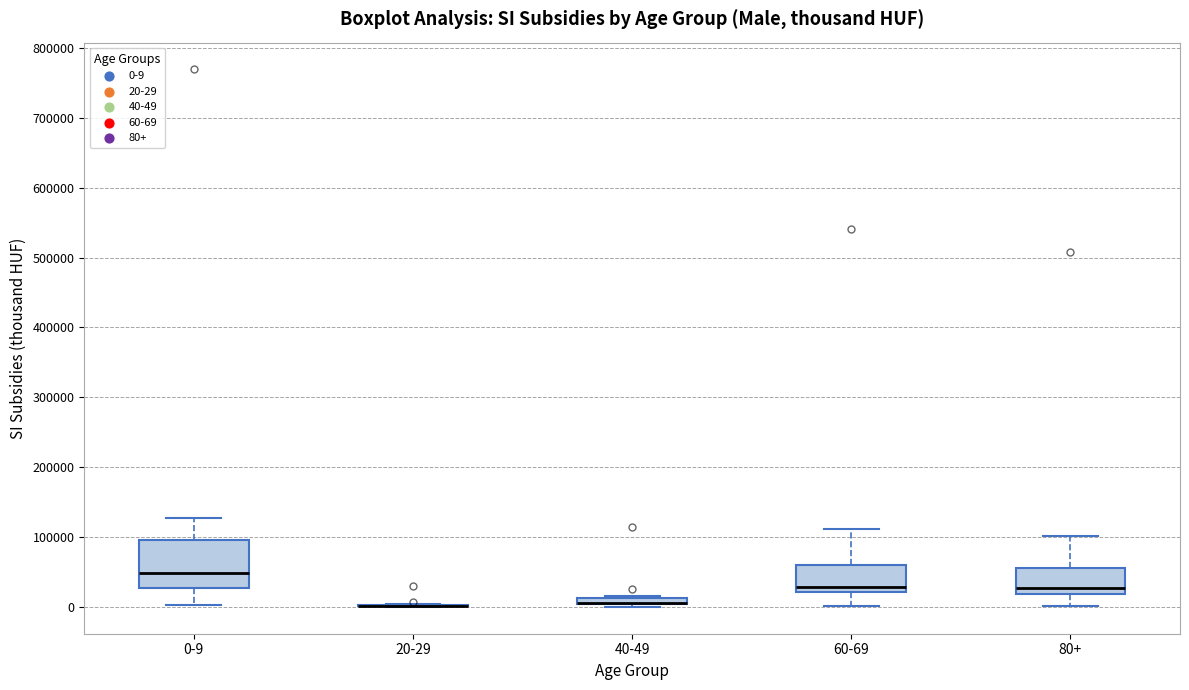

Which box is the tallest, from its lower edge to its upper edge?

0-9